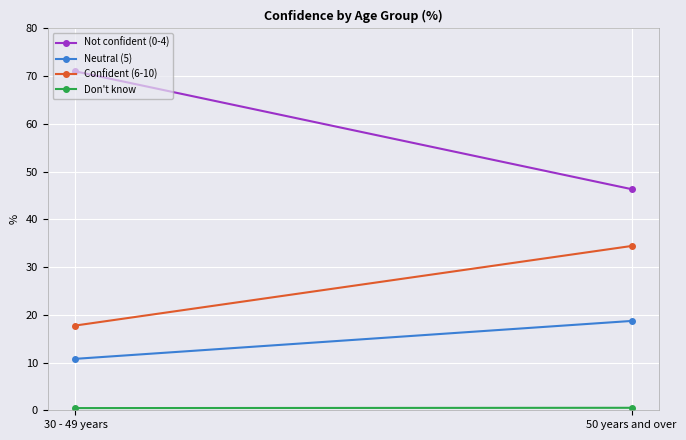

Which category has the lowest value in the Confident (6-10) series?

30 - 49 years